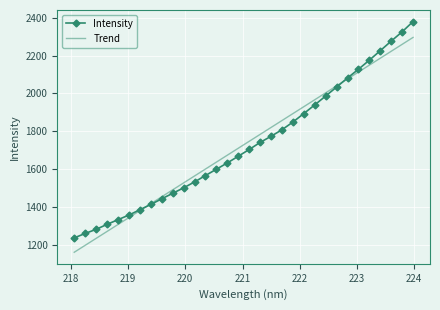

How many intersections are there between Intensity and Trend?

2